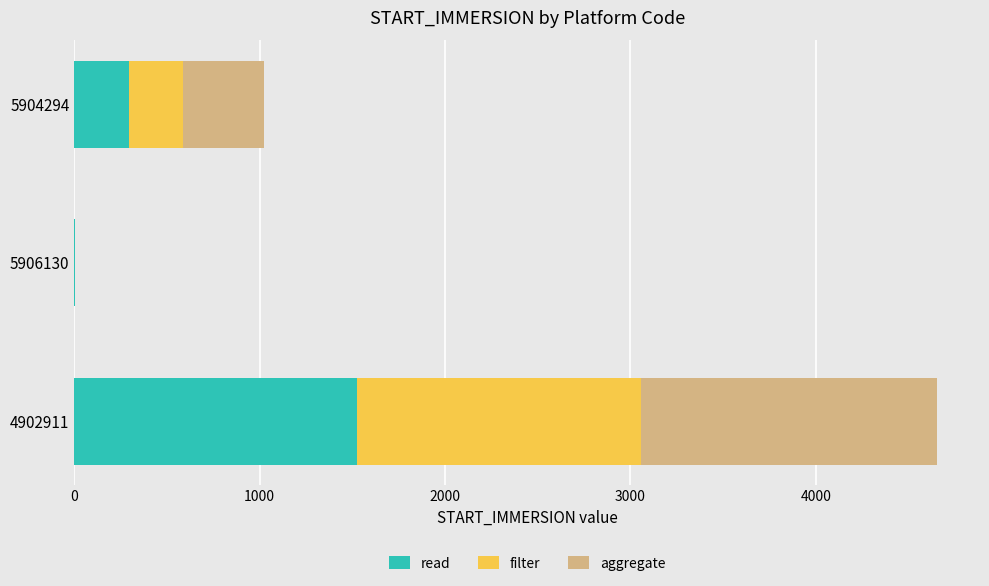

Where is read nearest to the value 763?

5904294